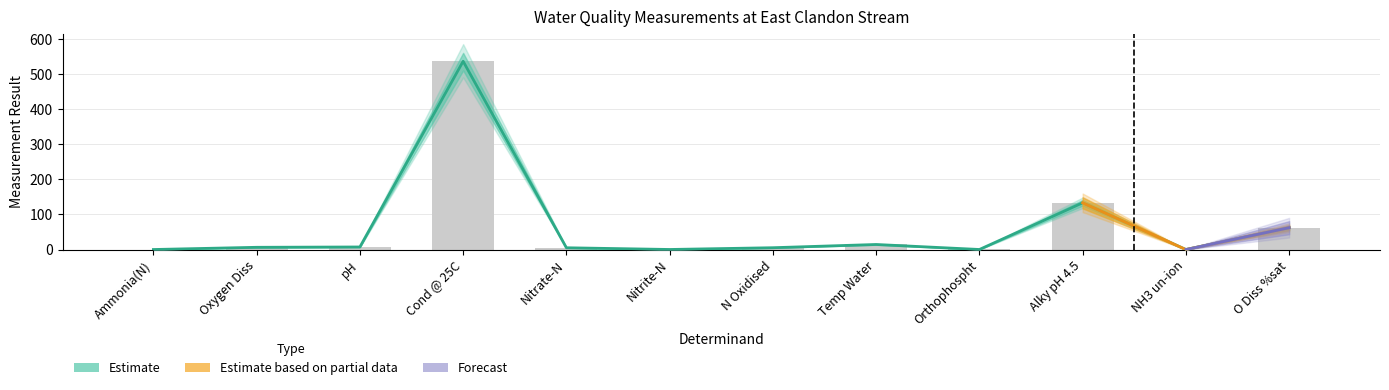

True or false: the data shows 0.0 at Ammonia(N).

True